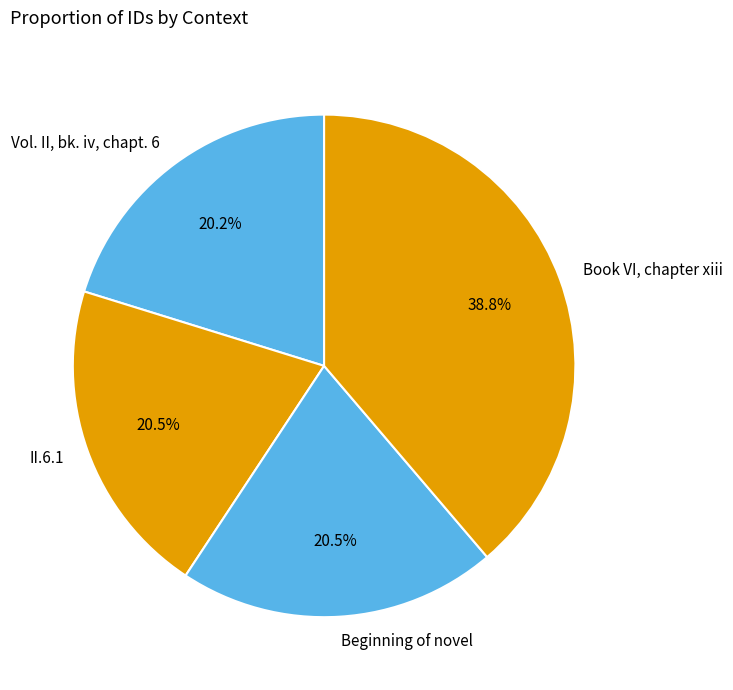

To the nearest percent, what is the average slice percentage?

25%